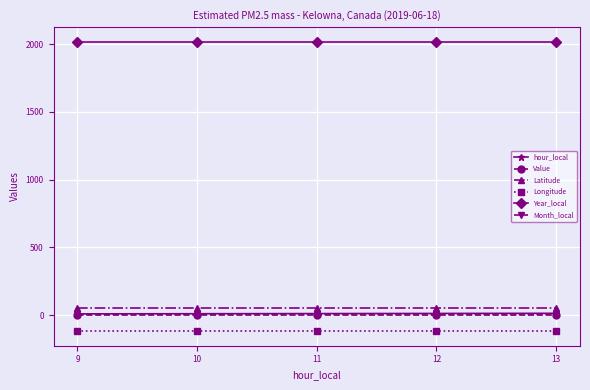

Is the value of Value at 13 greater than the value of Year_local at 9?

No